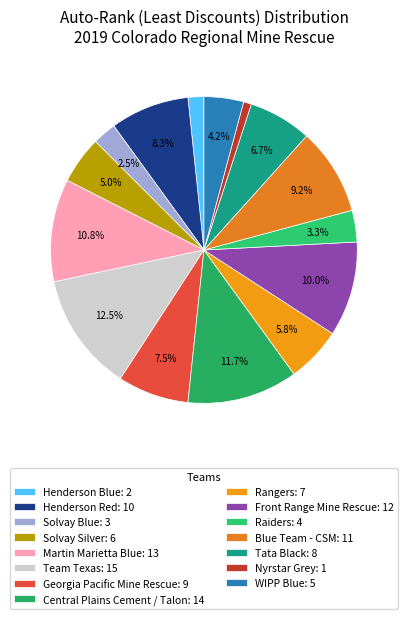

Is there a majority slice in this chart?

No